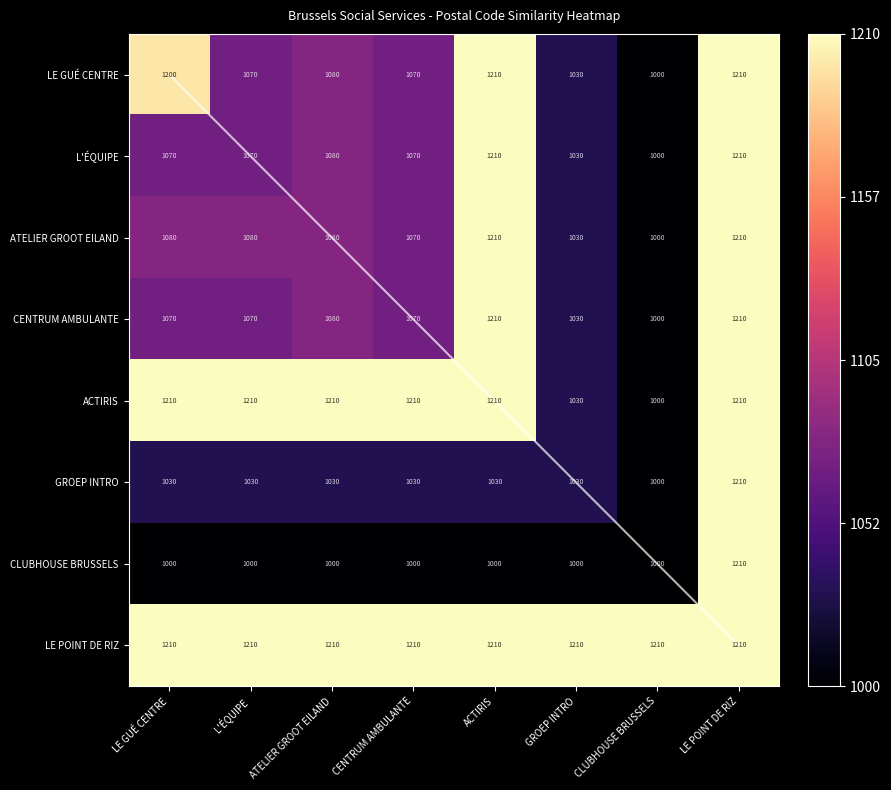

At which category is the sum across all series the highest?

LE POINT DE RIZ